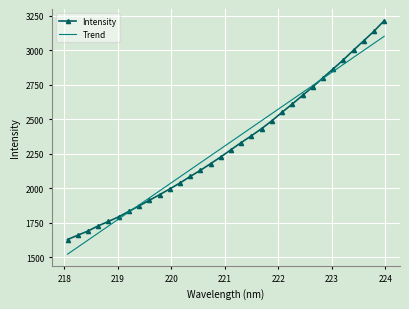

What is the minimum value shown in the chart?

1523.3